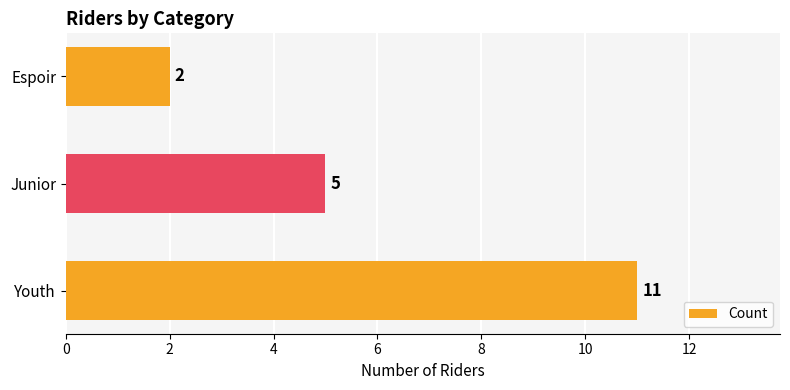

What is the maximum value shown in the chart?

11